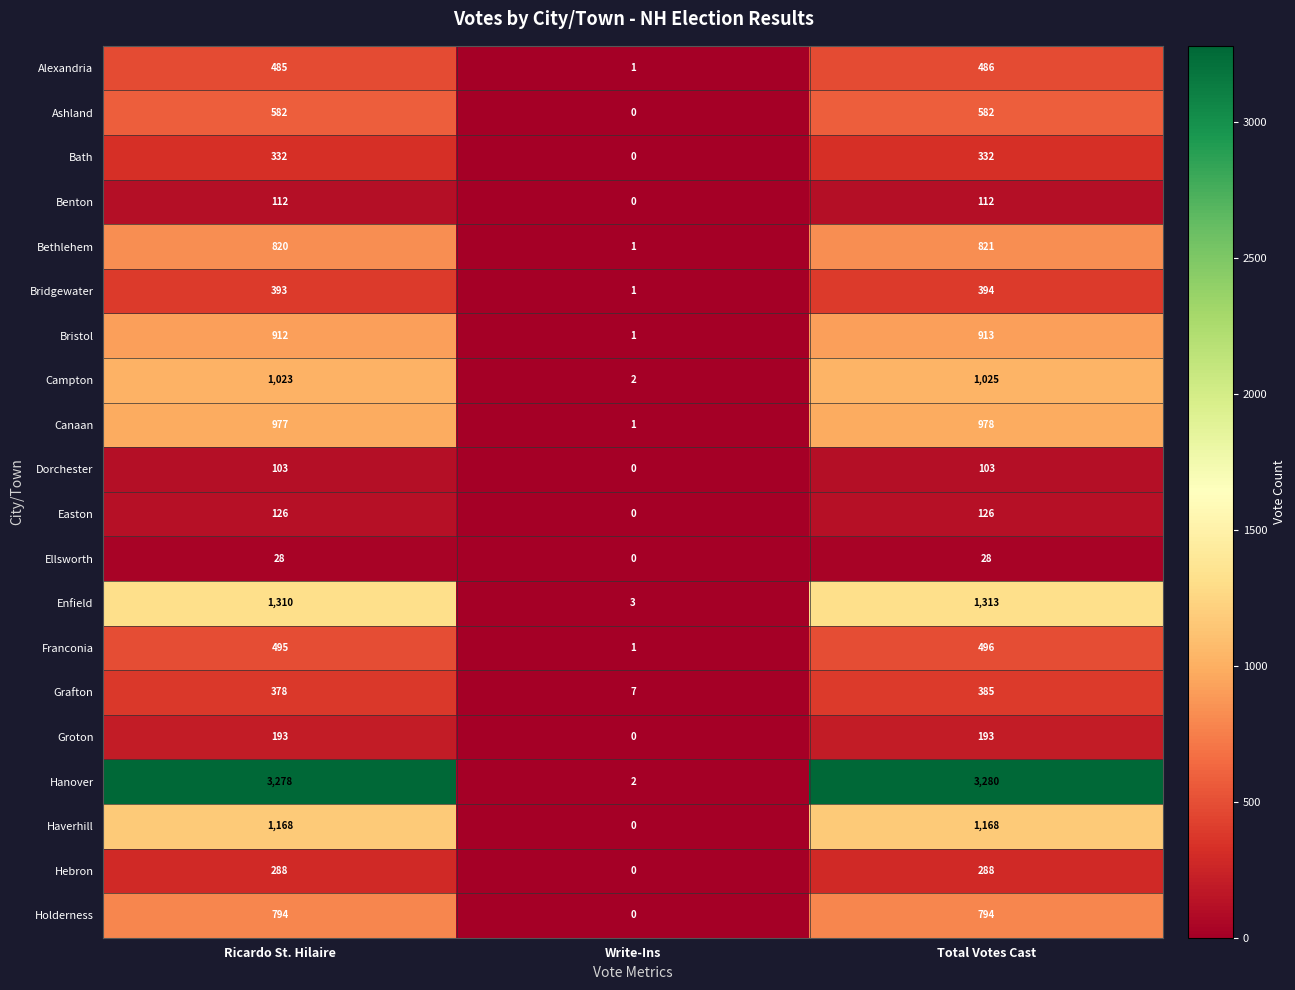

Is it true that Holderness equals 794 at Ricardo St. Hilaire?

True